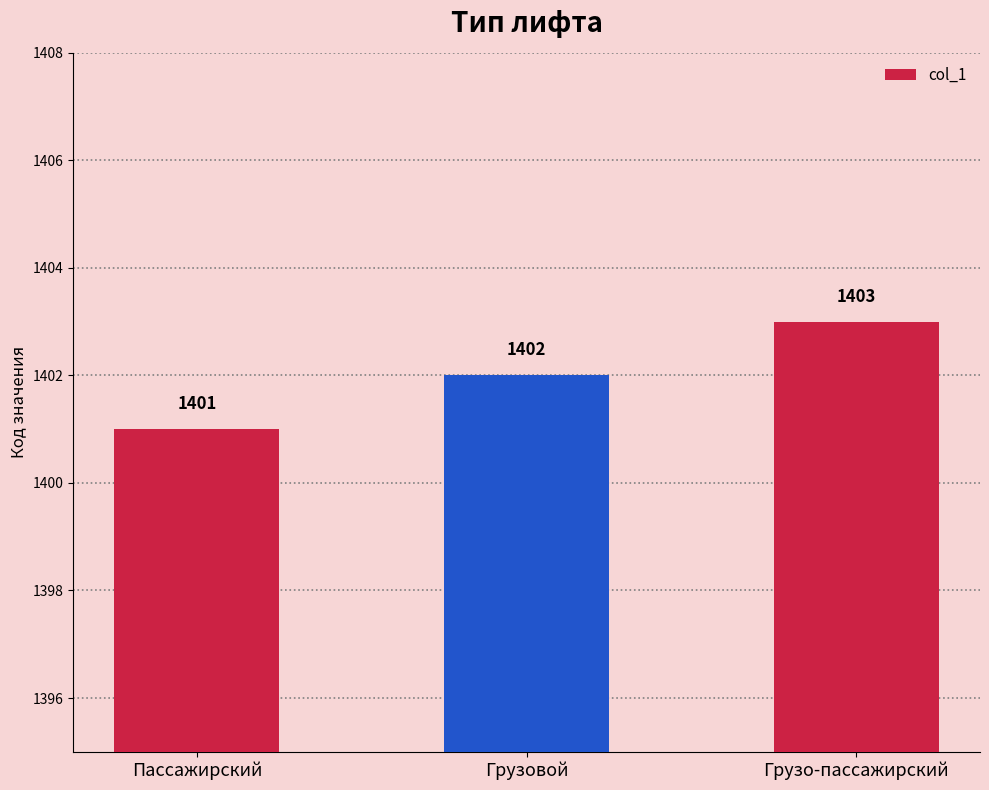

Which has a higher value, Грузо-пассажирский or Грузовой?

Грузо-пассажирский